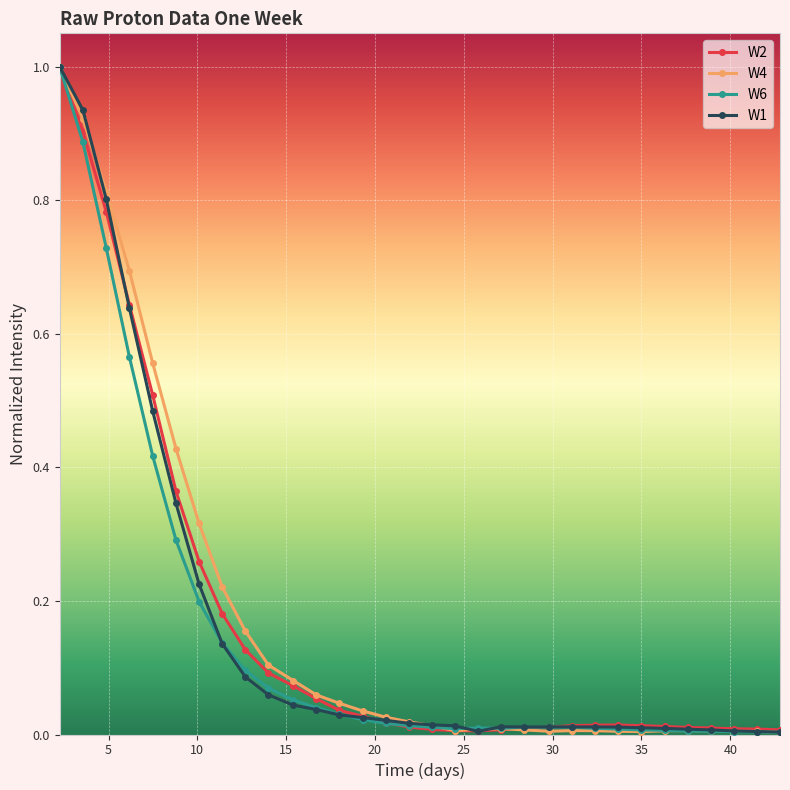

True or false: W6 has more than 2 points higher than both neighbors.

True